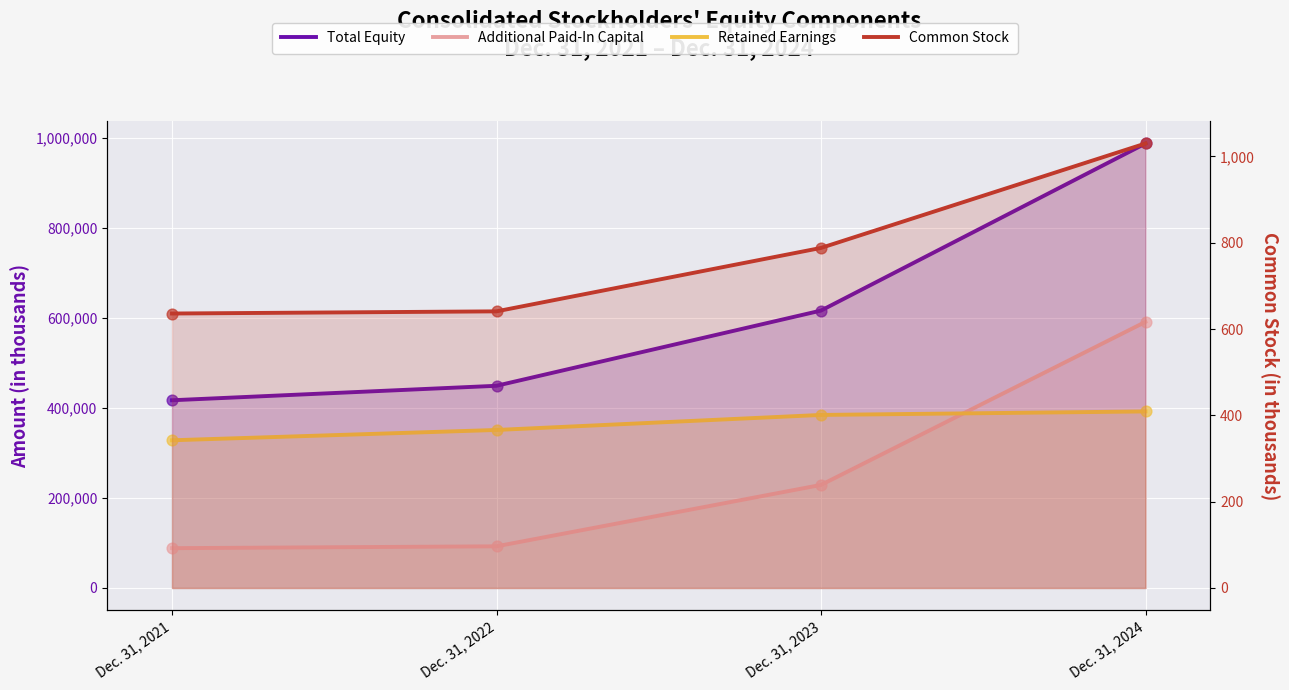

Which series contains the highest Y value?

Total Equity